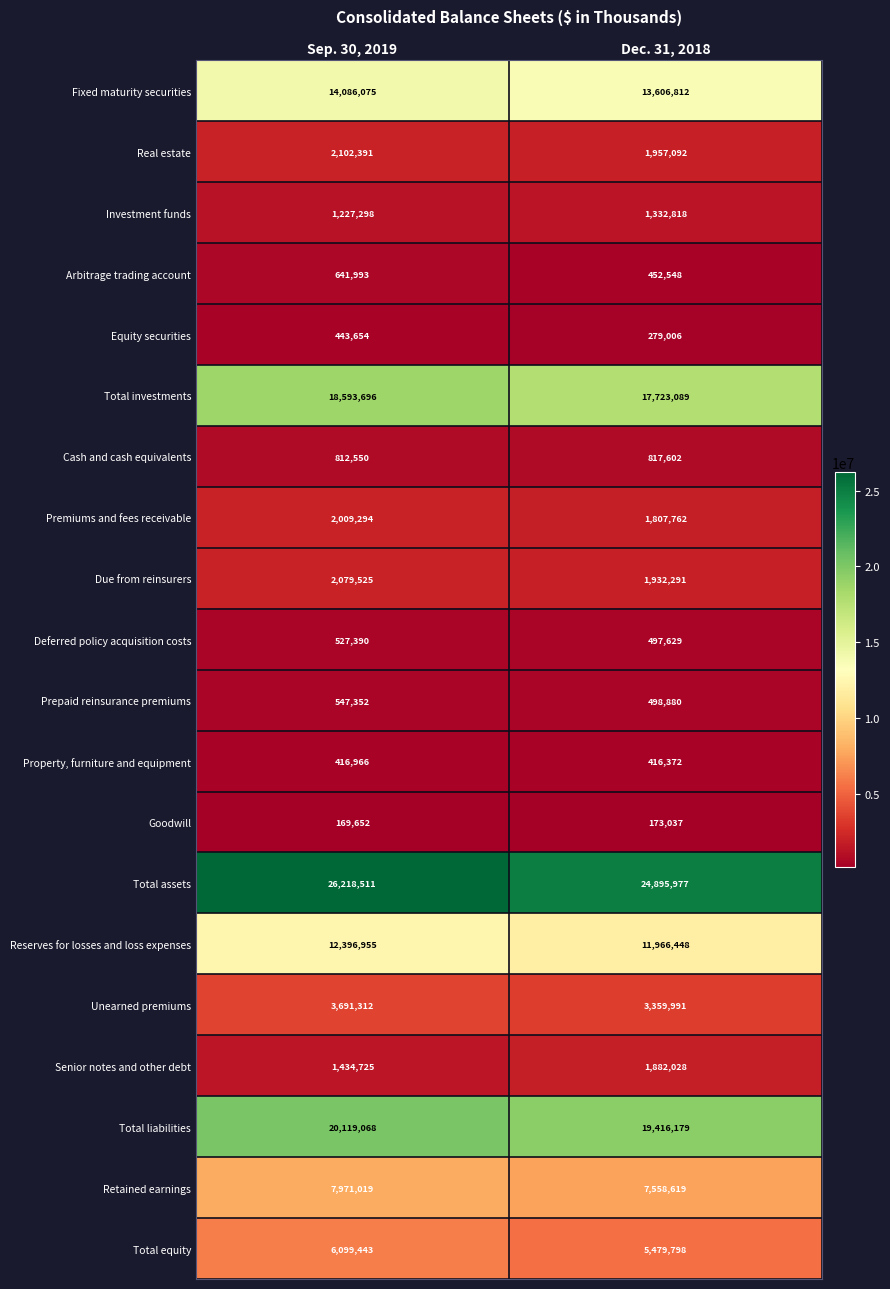

Read the Due from reinsurers value at Sep. 30, 2019.

2079525